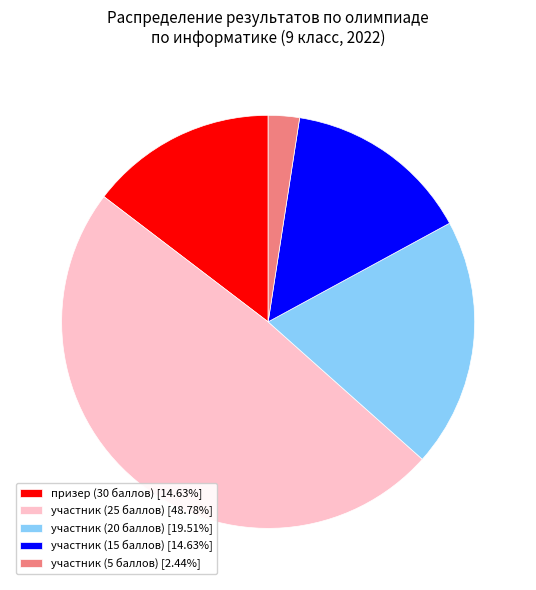

Combined, do участник (15 баллов) [14.63%] and участник (5 баллов) [2.44%] account for over 50%?

No